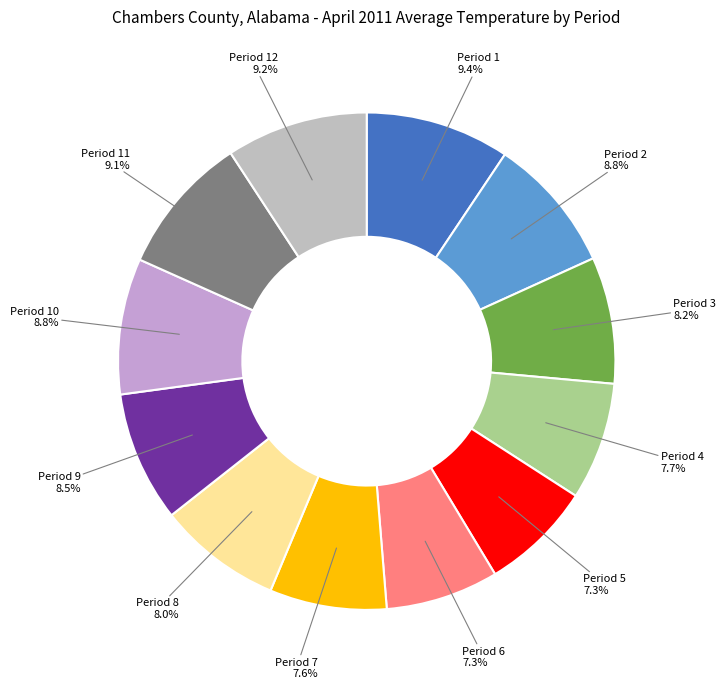

What is the ratio of the value at Period 9 to the value at Period 10?

1.0